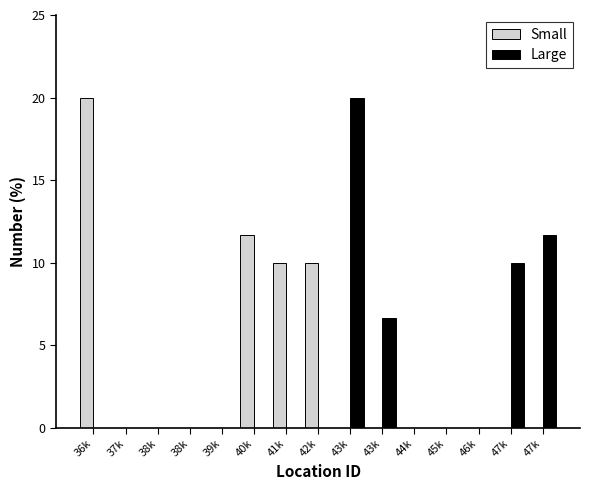

What are all the series names shown in the legend?

Small, Large